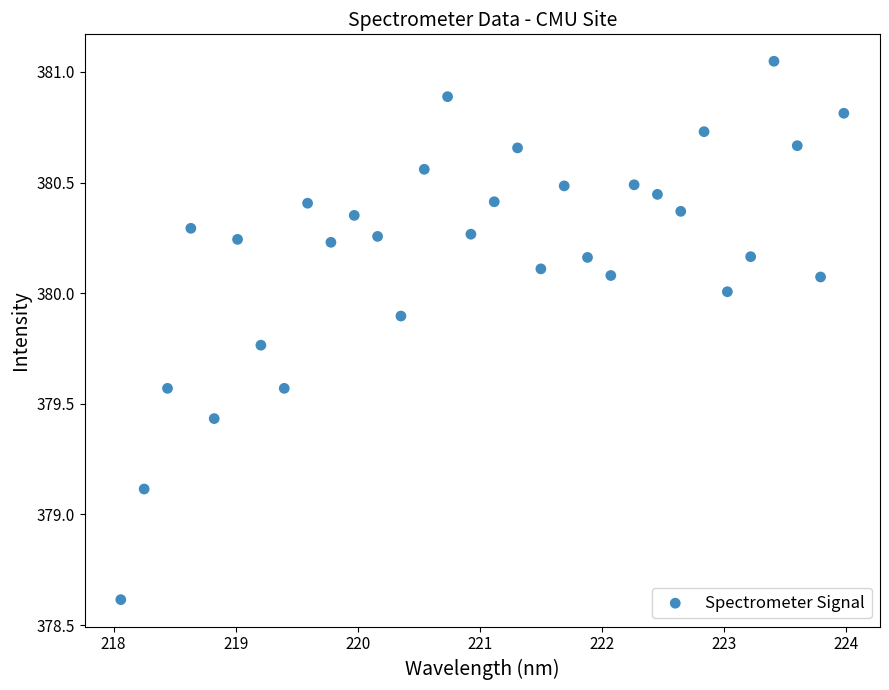

What Y value in the scatter plot is closest to 379?

379.1